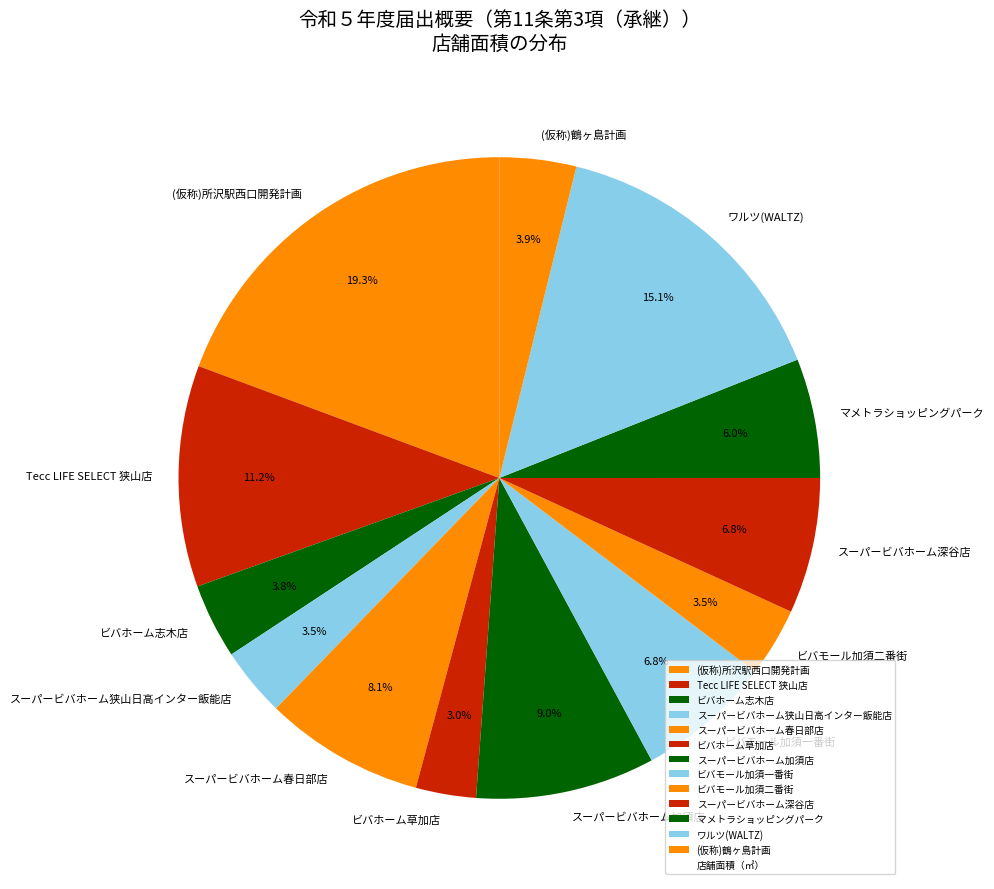

What portion of the pie excludes Tecc LIFE SELECT 狭山店?

88.8%